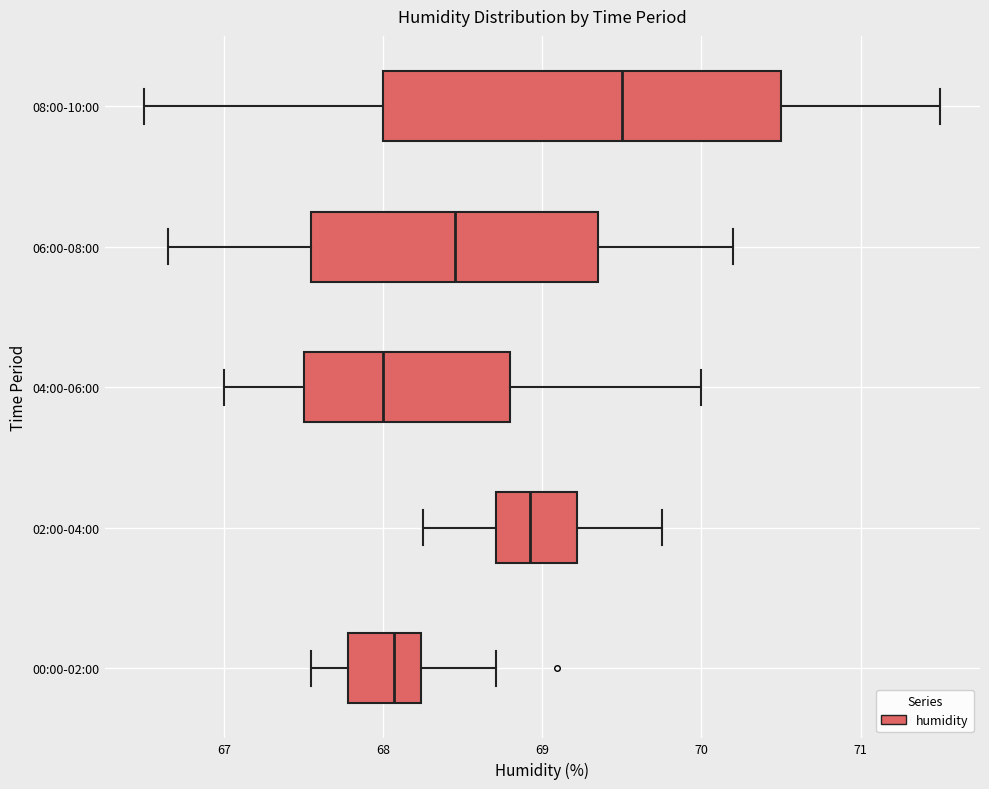

Which box is the widest, from its left edge to its right edge?

08:00-10:00